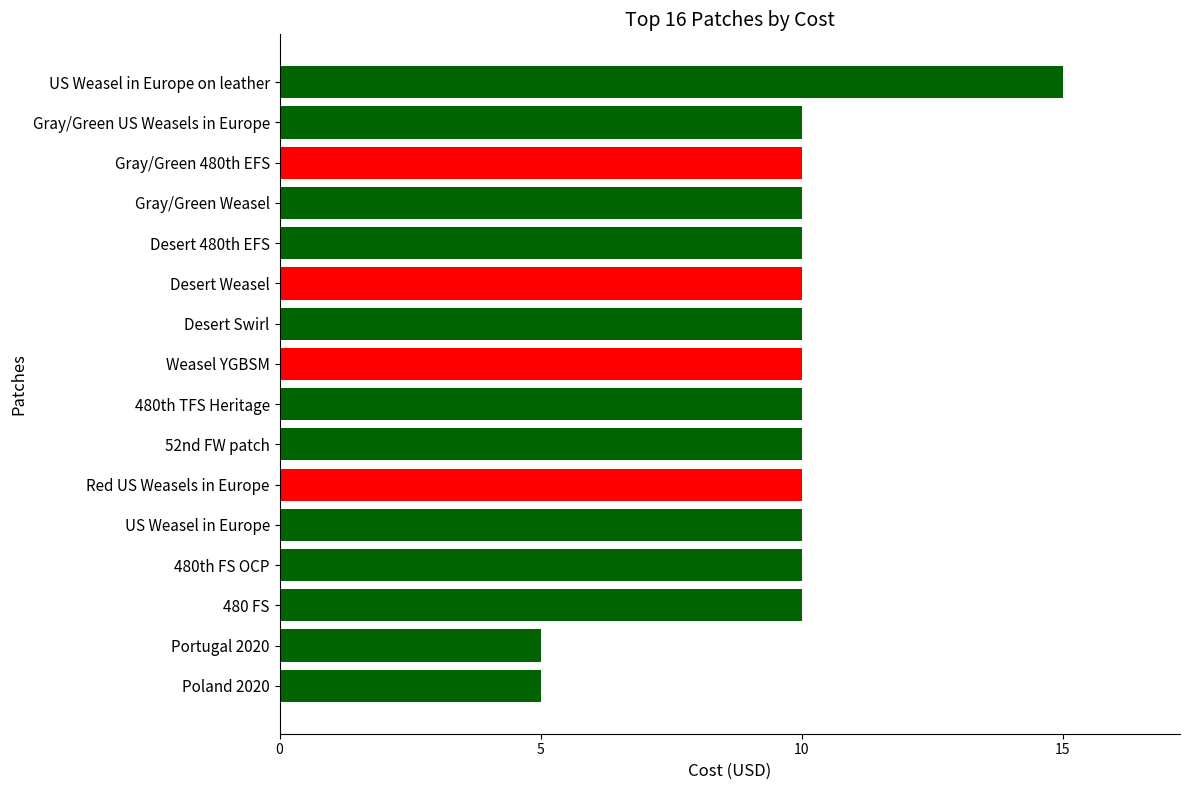

Is it true that the value at Gray/Green US Weasels in Europe is 2?

False